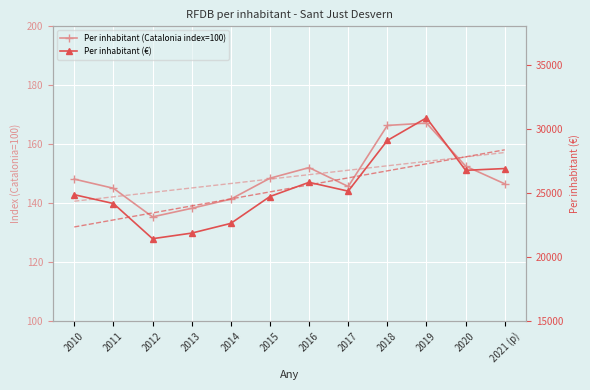

Rank the categories by Per inhabitant (Catalonia index=100) value from lowest to highest.

2012, 2013, 2014, 2011, 2017, 2021 (p), 2010, 2015, 2016, 2020, 2018, 2019